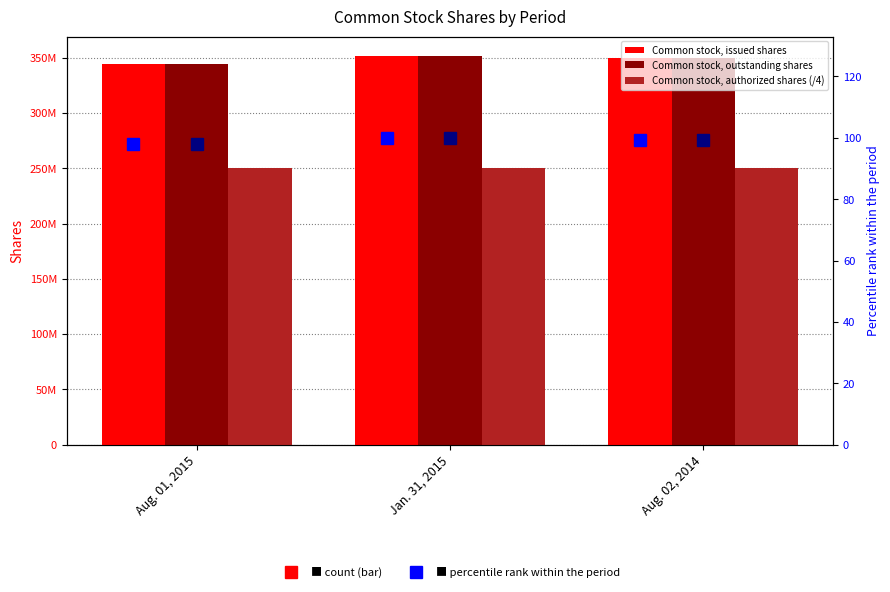

Between Jan. 31, 2015 and Aug. 02, 2014, which series saw the biggest shift?

Common stock, issued shares